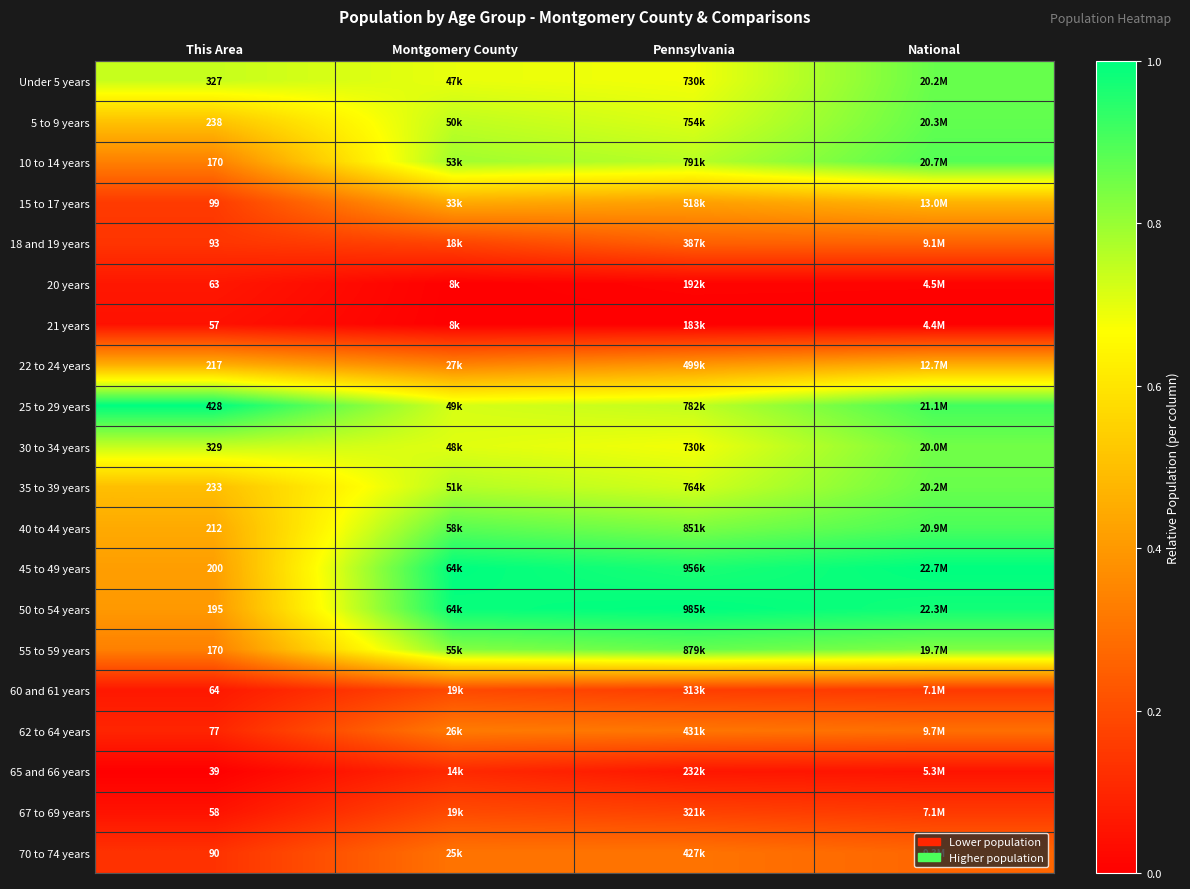

Count the number of categories in the chart.

4